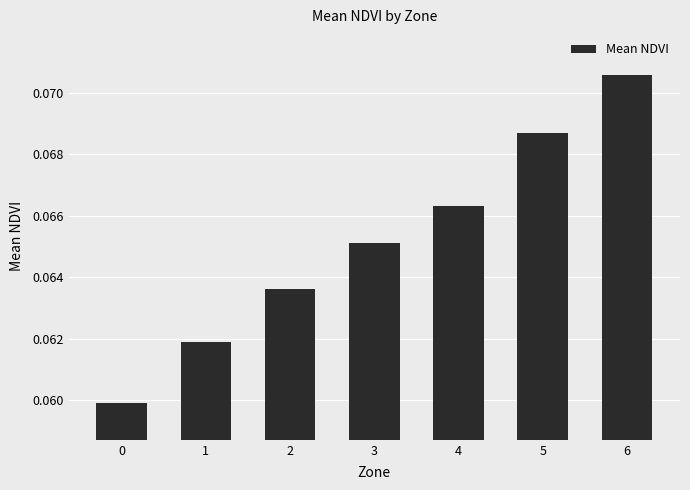

The value at 4 is 0.0. True or false?

False